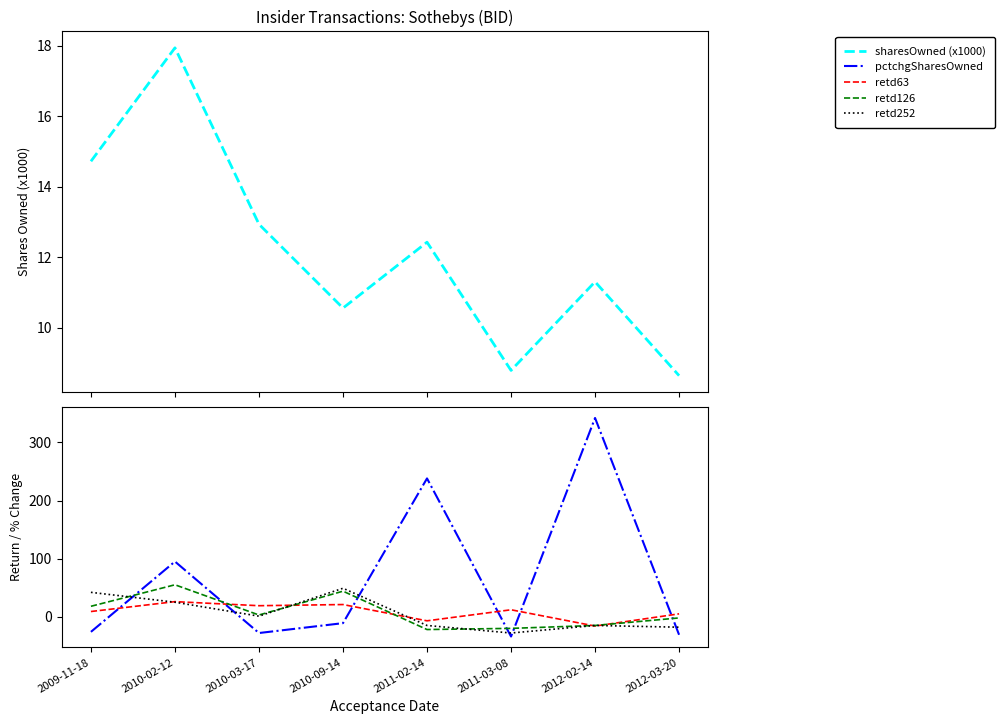

How many intersections are there between pctchgSharesOwned and retd126?

6